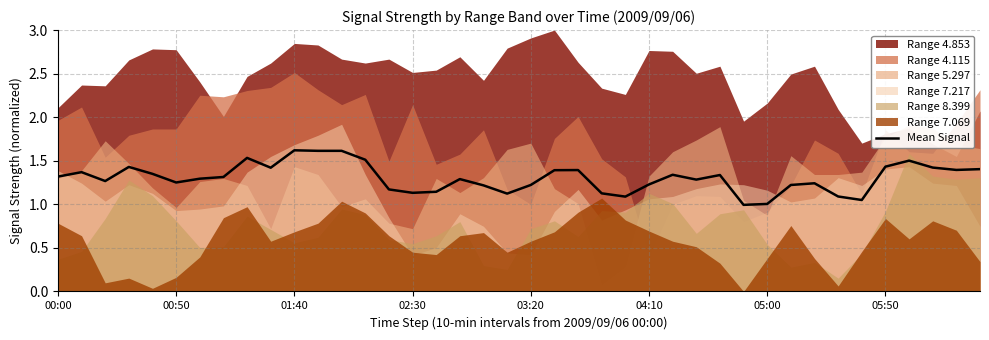

Rank the categories by value from highest to lowest.

10, 11, 12, 8, 13, 36, 35, 02:30, 37, 9, 39, 38, 22, 21, 00:50, 03:20, 26, 28, 00:00, 05:50, 05:00, 17, 27, 01:40, 04:10, 32, 25, 20, 31, 18, 14, 16, 15, 23, 19, 33, 24, 34, 30, 29